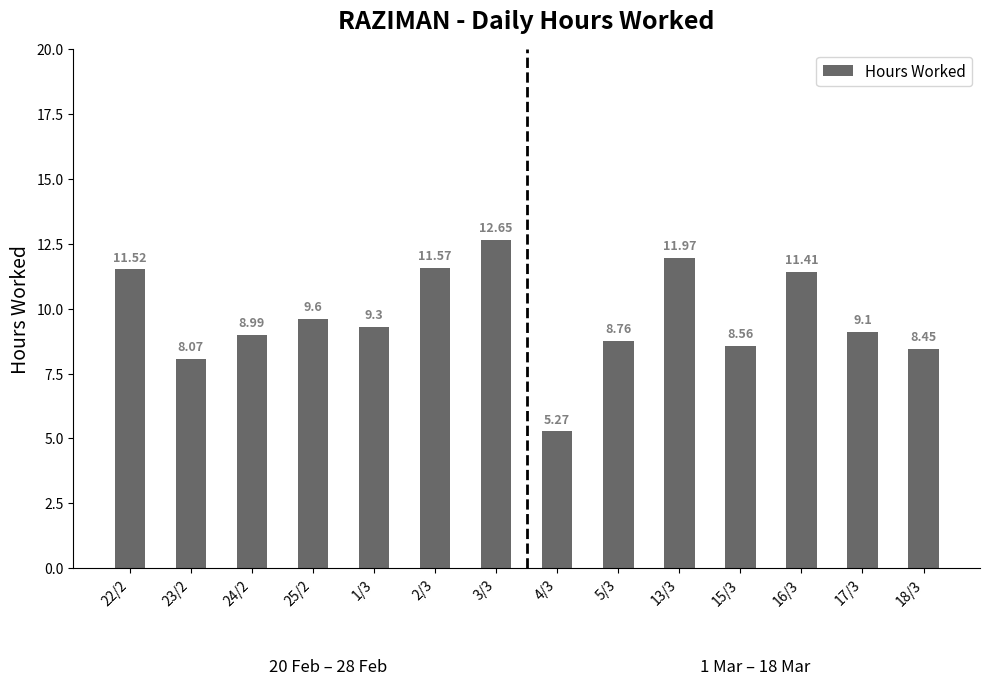

What is the ratio of the value at 22/2 to the value at 18/3?

1.4